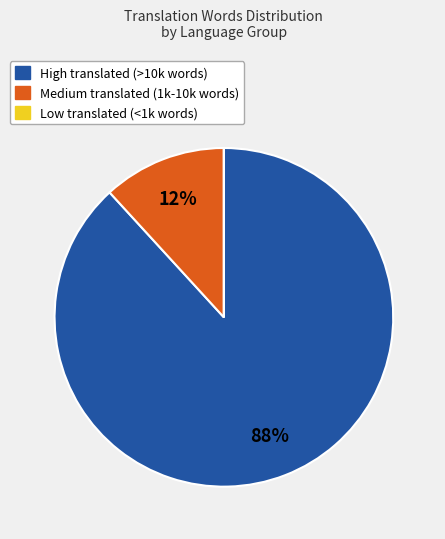

Which slice is the largest?

High translated (>10k words)